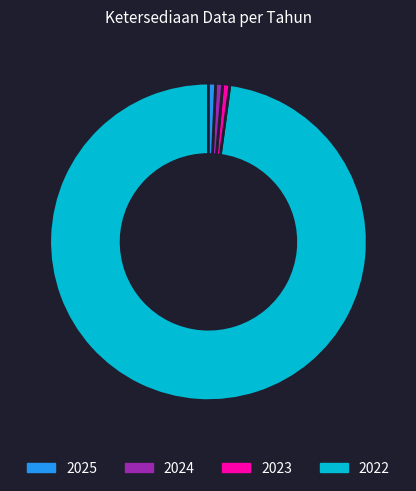

Is there a majority slice in this chart?

Yes